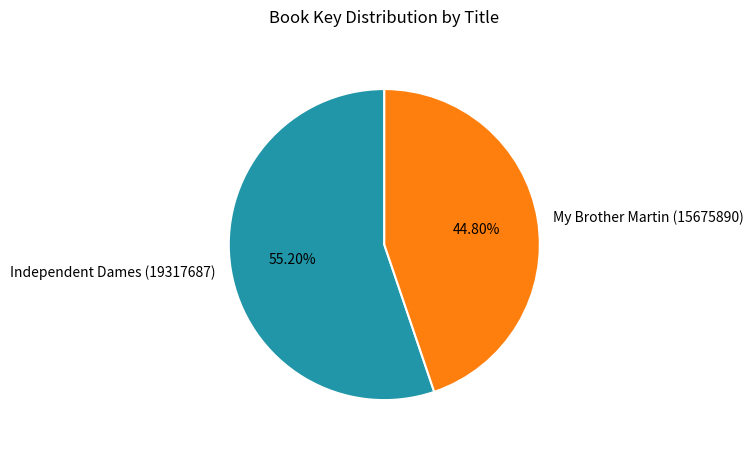

Count the number of slices in the pie.

2